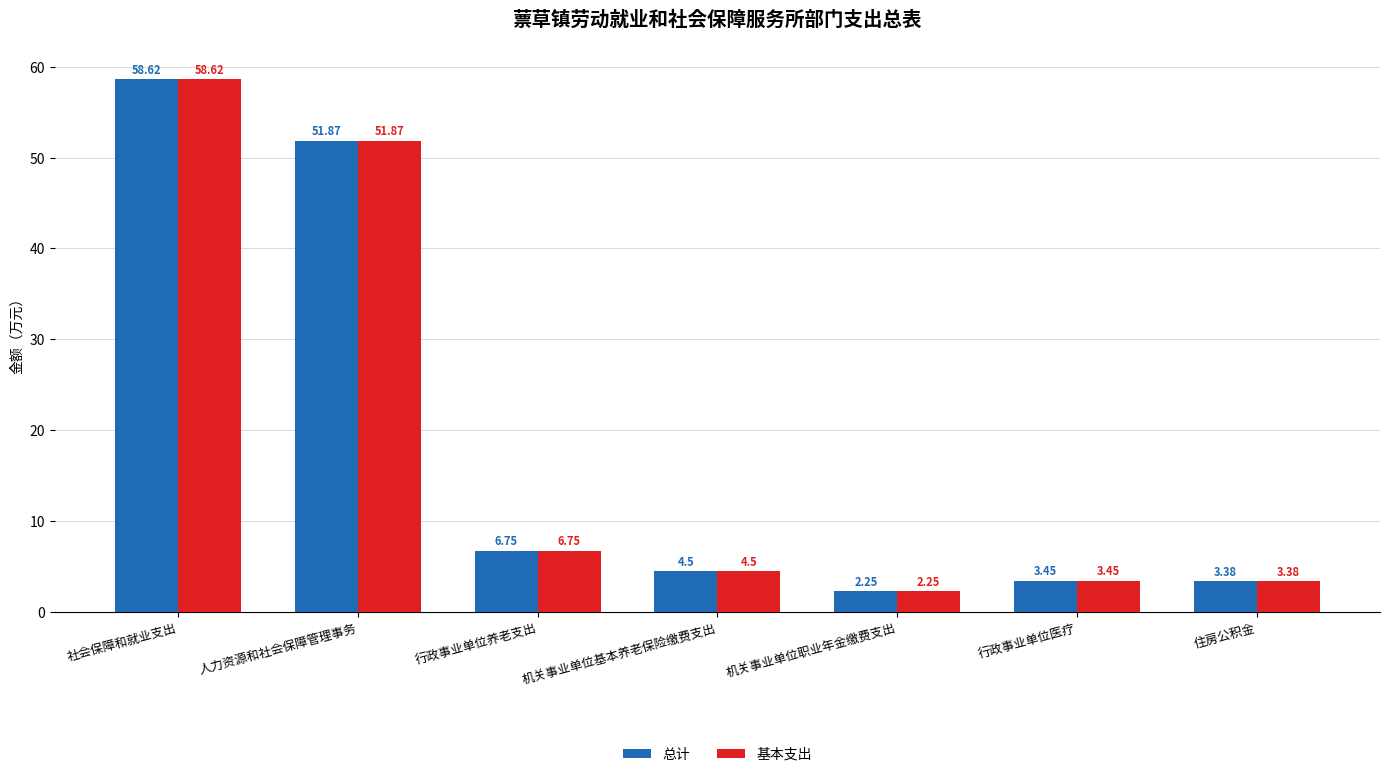

What is the label of the 1st bar from the left?

社会保障和就业支出